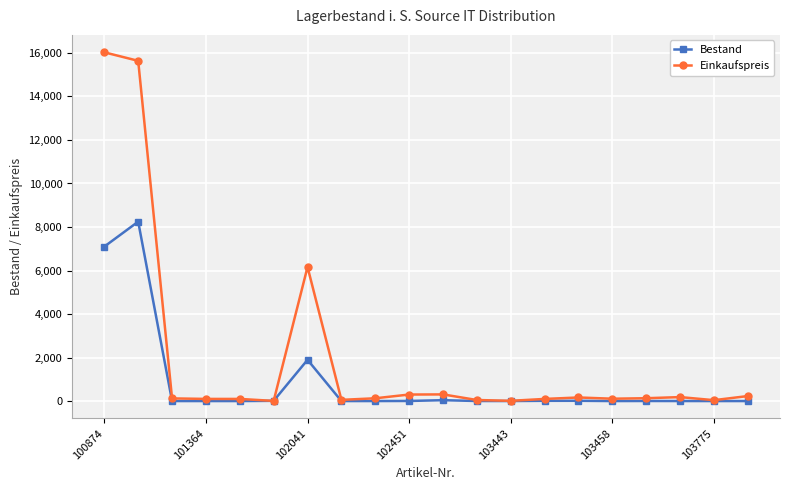

Which series has the widest spread of values?

Einkaufspreis